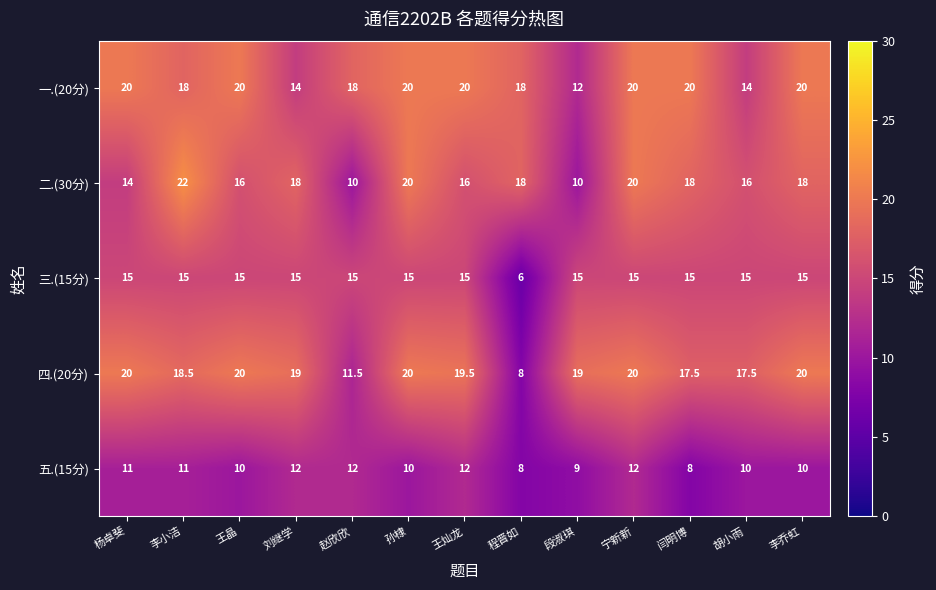

At how many categories does at least one series exceed 11?

13